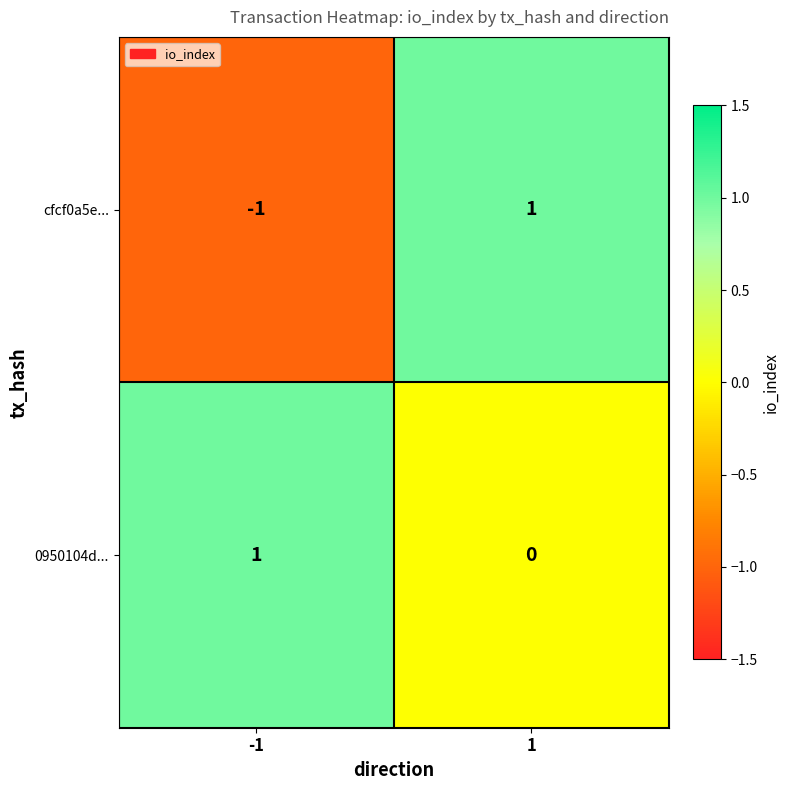

The value of 0950104d... at 1 is 1. True or false?

False